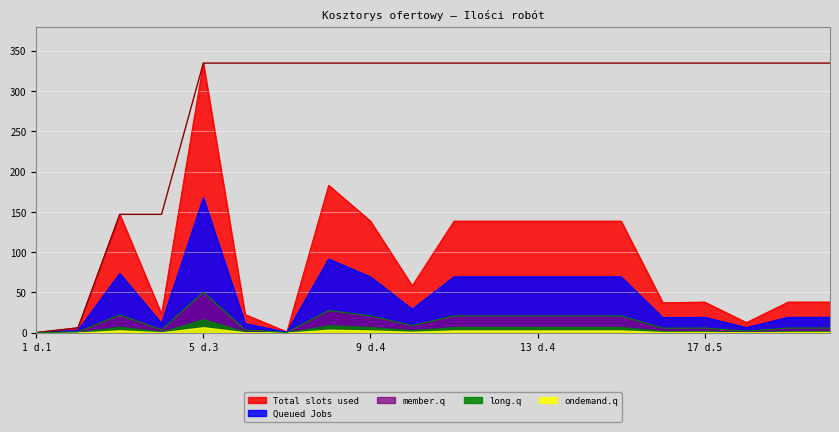

What is the highest value of the member.q series?

50.2